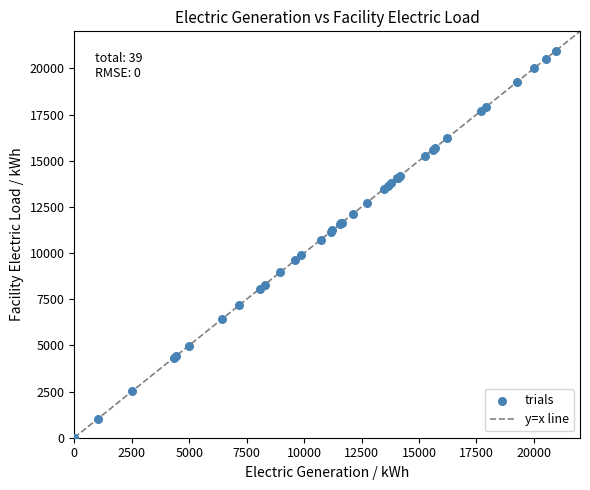

What Y value in the scatter plot is closest to 10478?

10726.8